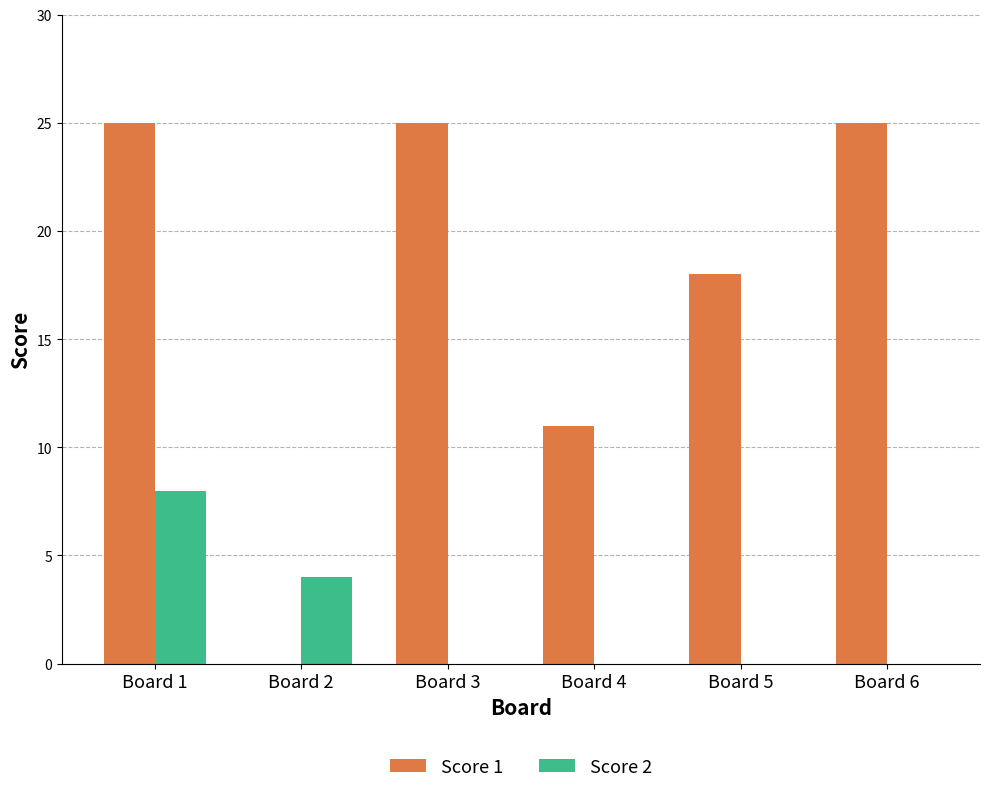

The Score 2 series shows -4 at Board 3. True or false?

False